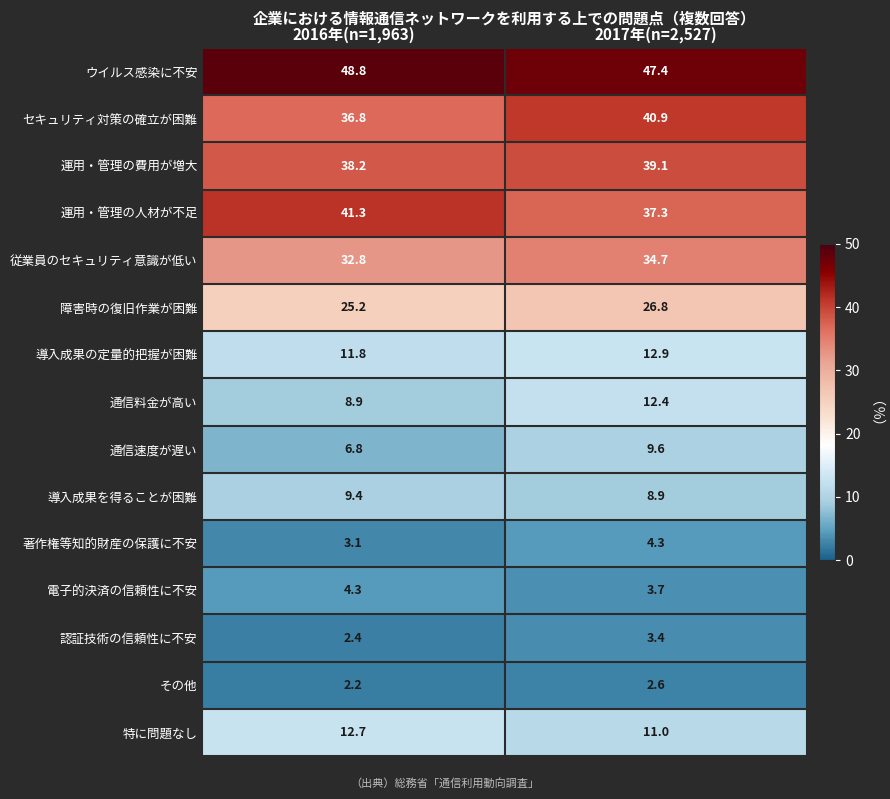

What is the spread (max minus min) of values at 2017年(n=2,527)?

44.8